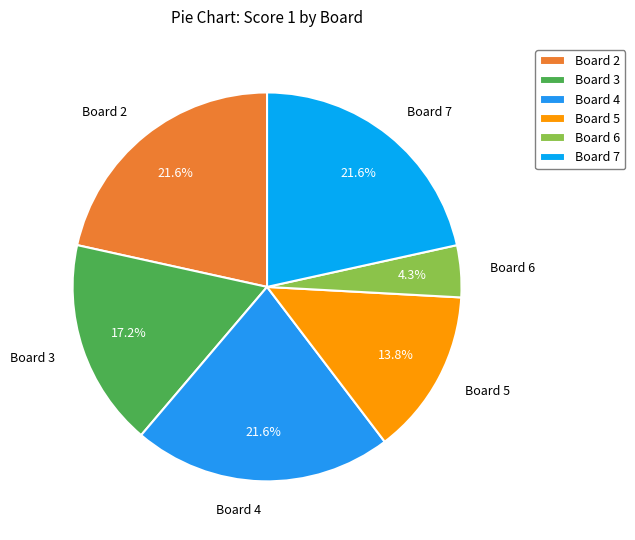

The Board 2 slice represents 32% of the pie. True or false?

False